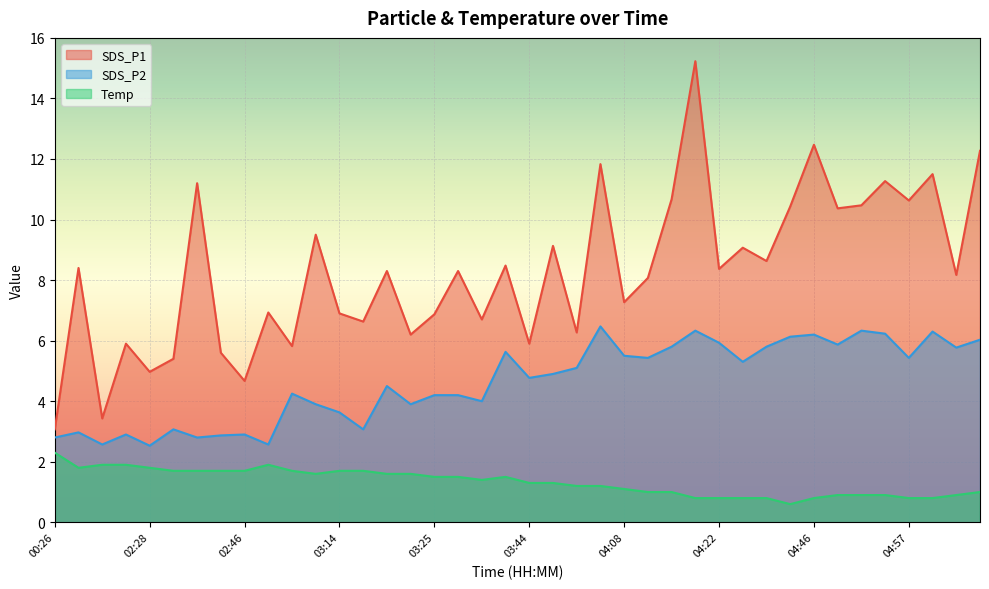

What is the total value across all series at 04:16?

22.4